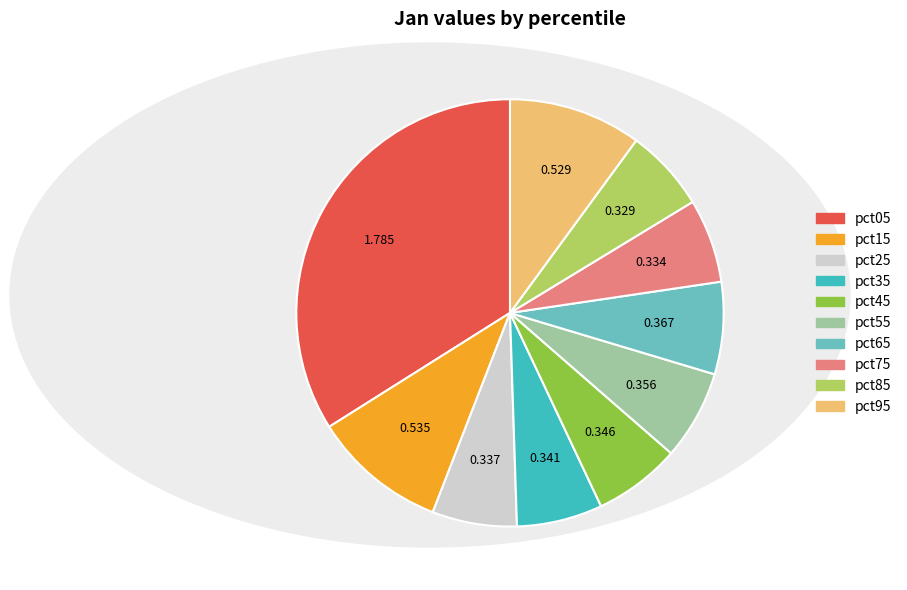

Is there a majority slice in this chart?

No